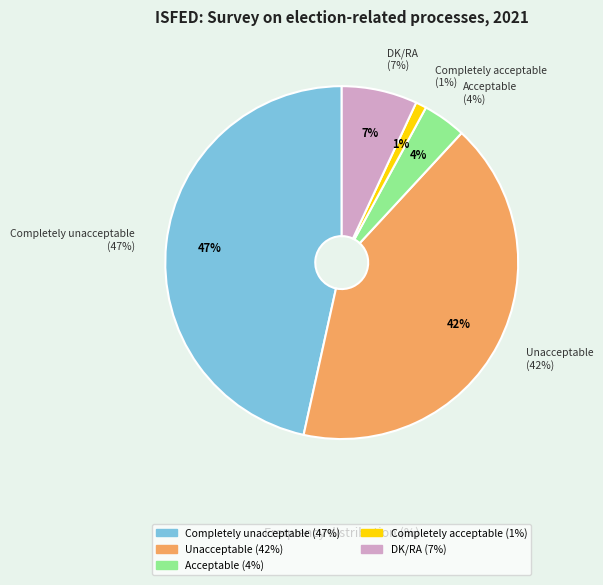

Which slice is the smallest?

Completely acceptable